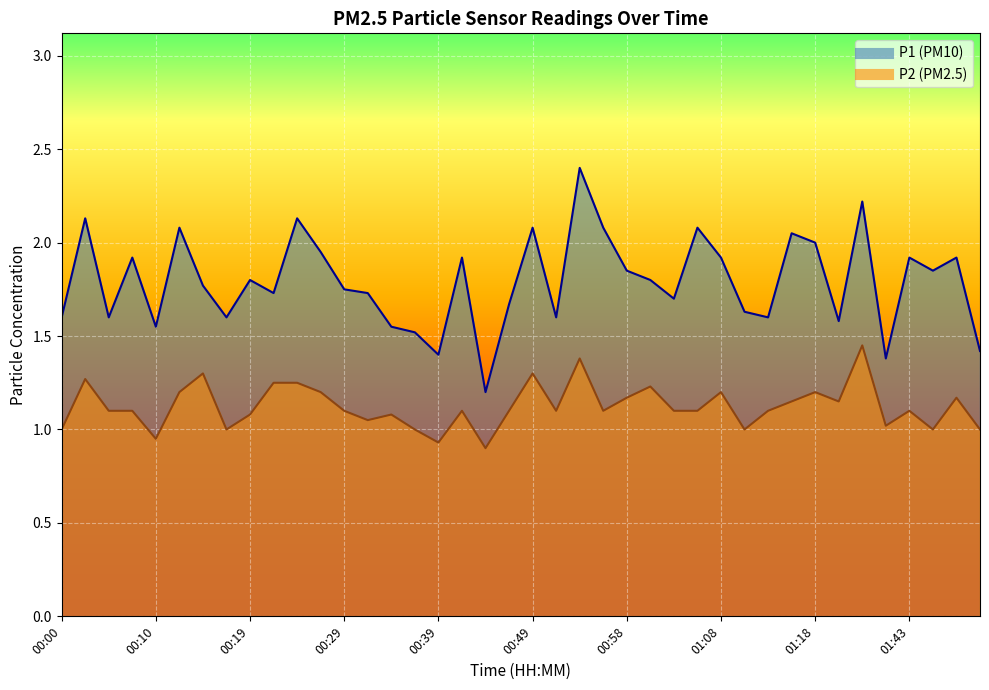

Rank the series by their average value, from lowest to highest.

P2 line, P1 line